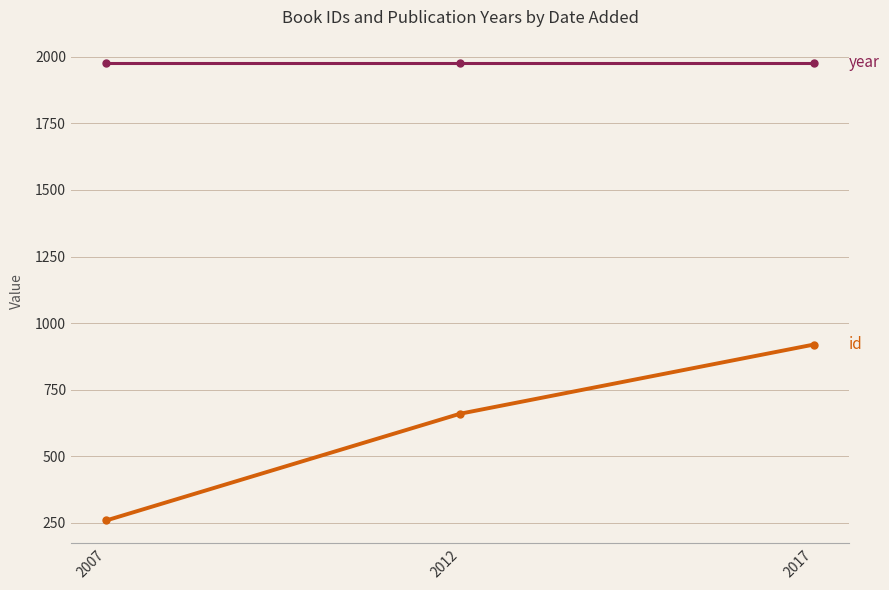

What is the spread (max minus min) of values at 2017?

1060